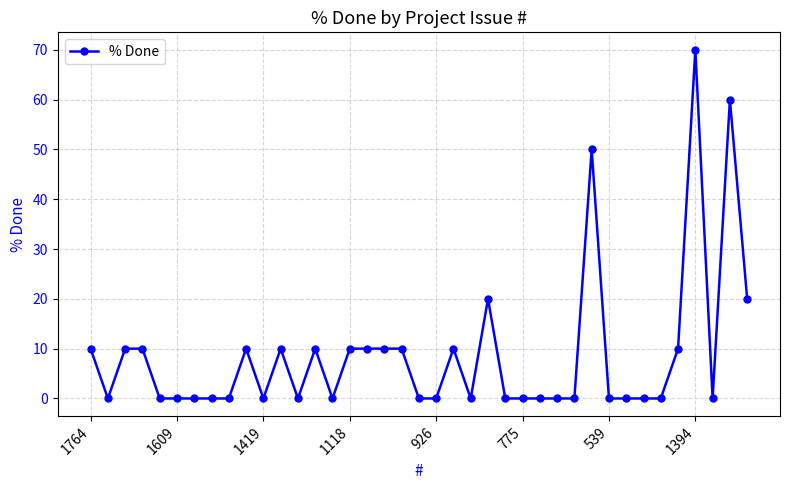

What is the average value?

9